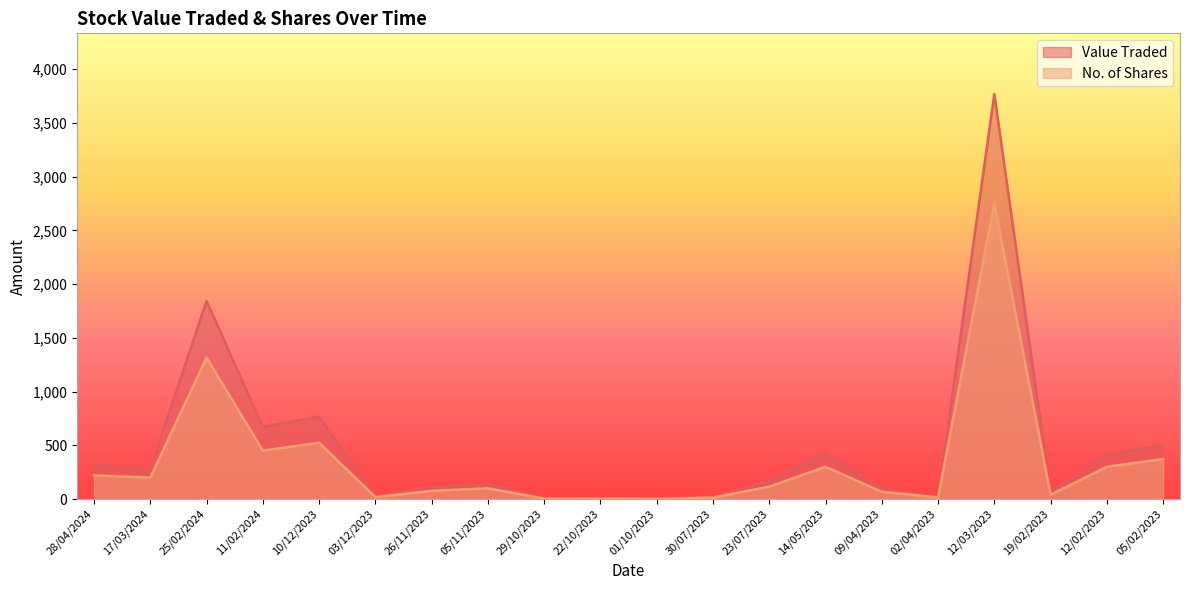

How many interior local peaks does the No. of Shares series have?

5